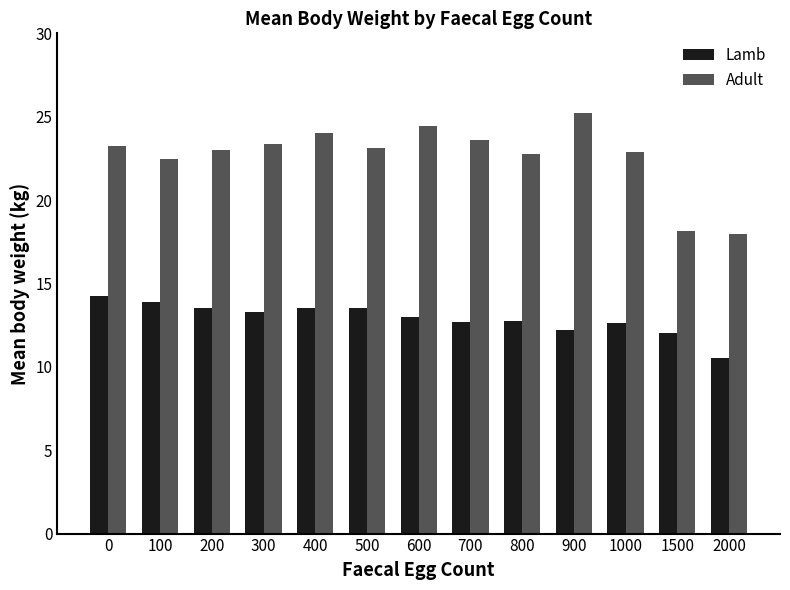

Which series changed the most between 0 and 1500?

Adult